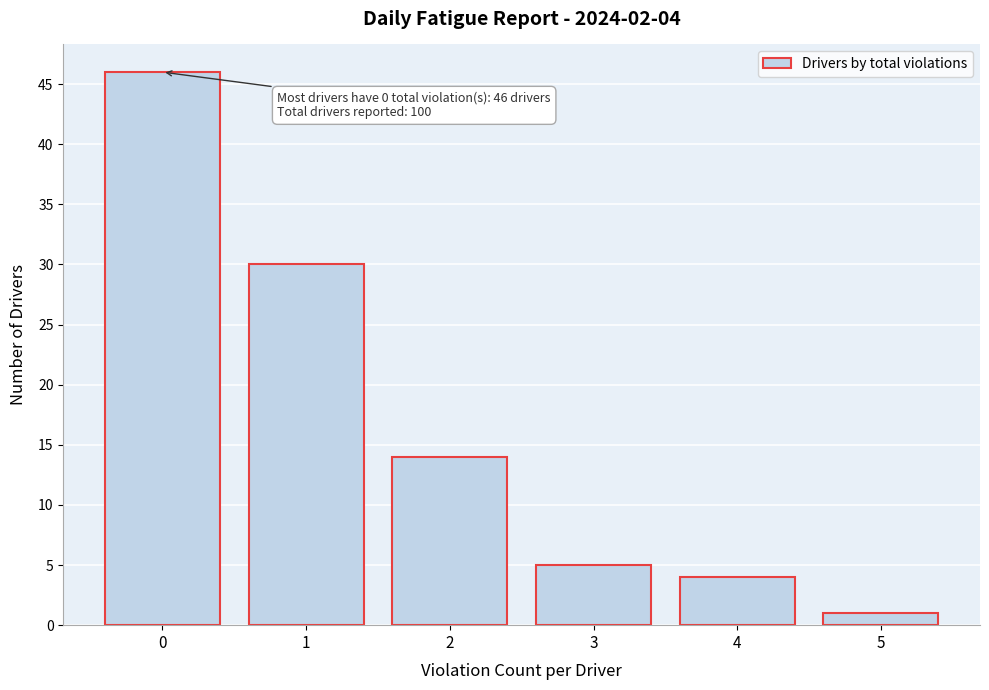

Reading left to right, list all the values displayed in this chart.

0=46	1=30	2=14	3=5	4=4	5=1